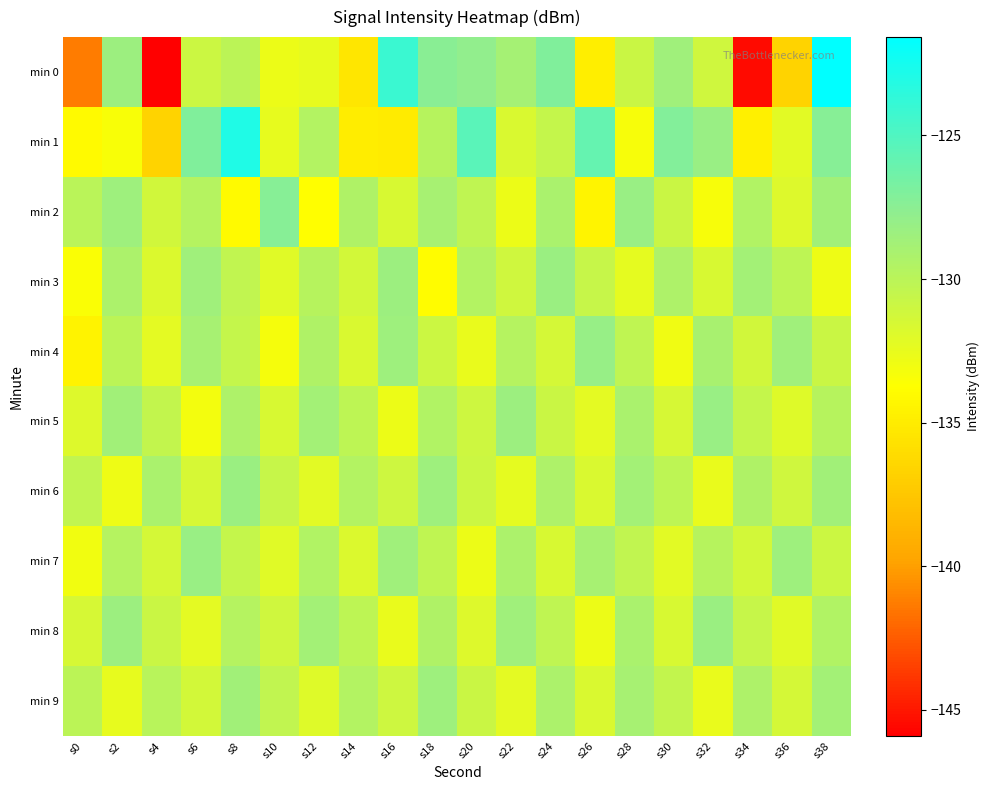

Rank the series by their maximum value, from highest to lowest.

min 0, min 1, min 2, min 4, min 5, min 7, min 3, min 6, min 8, min 9